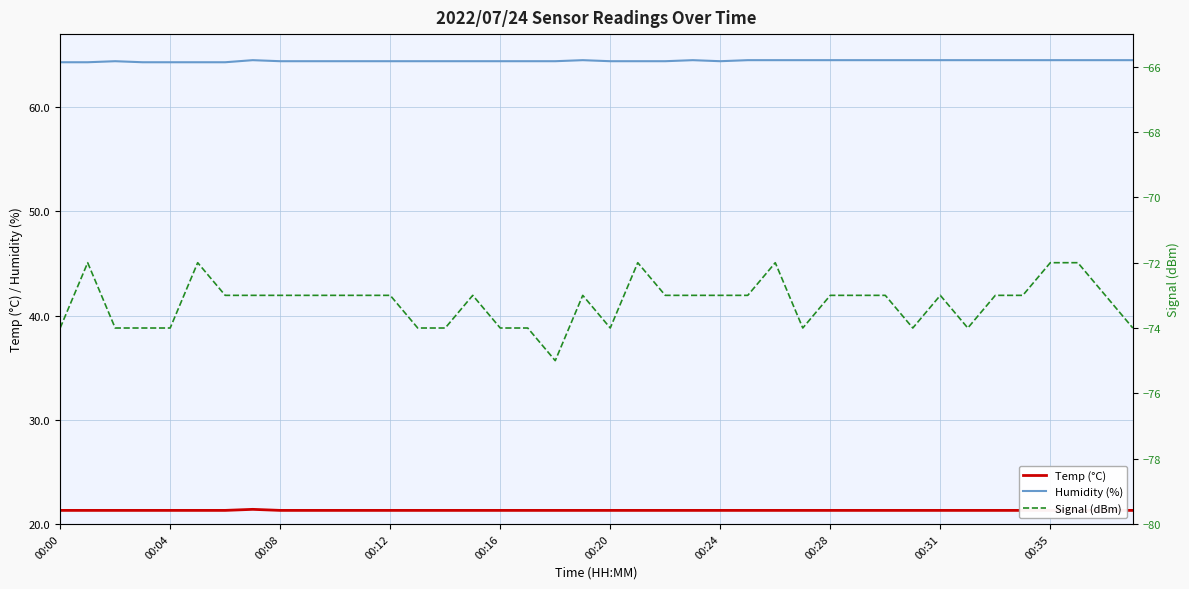

True or false: Temp (°C) has a value of 21.3 at 19.

True